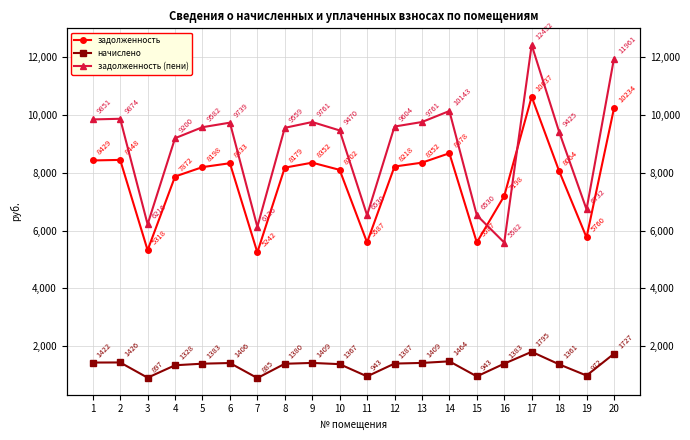

How many lines are shown in the chart?

3